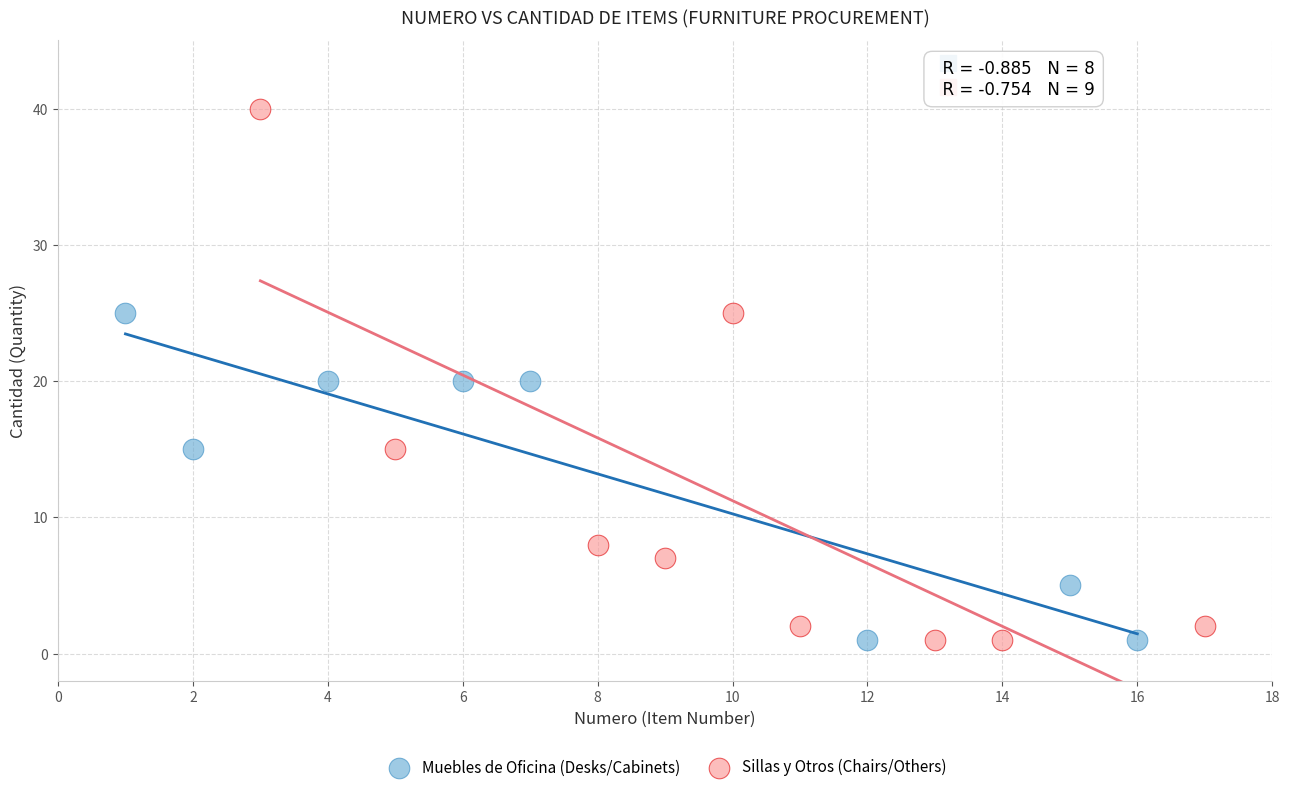

Which series reaches the maximum Y coordinate?

Sillas y Otros (Chairs/Others)